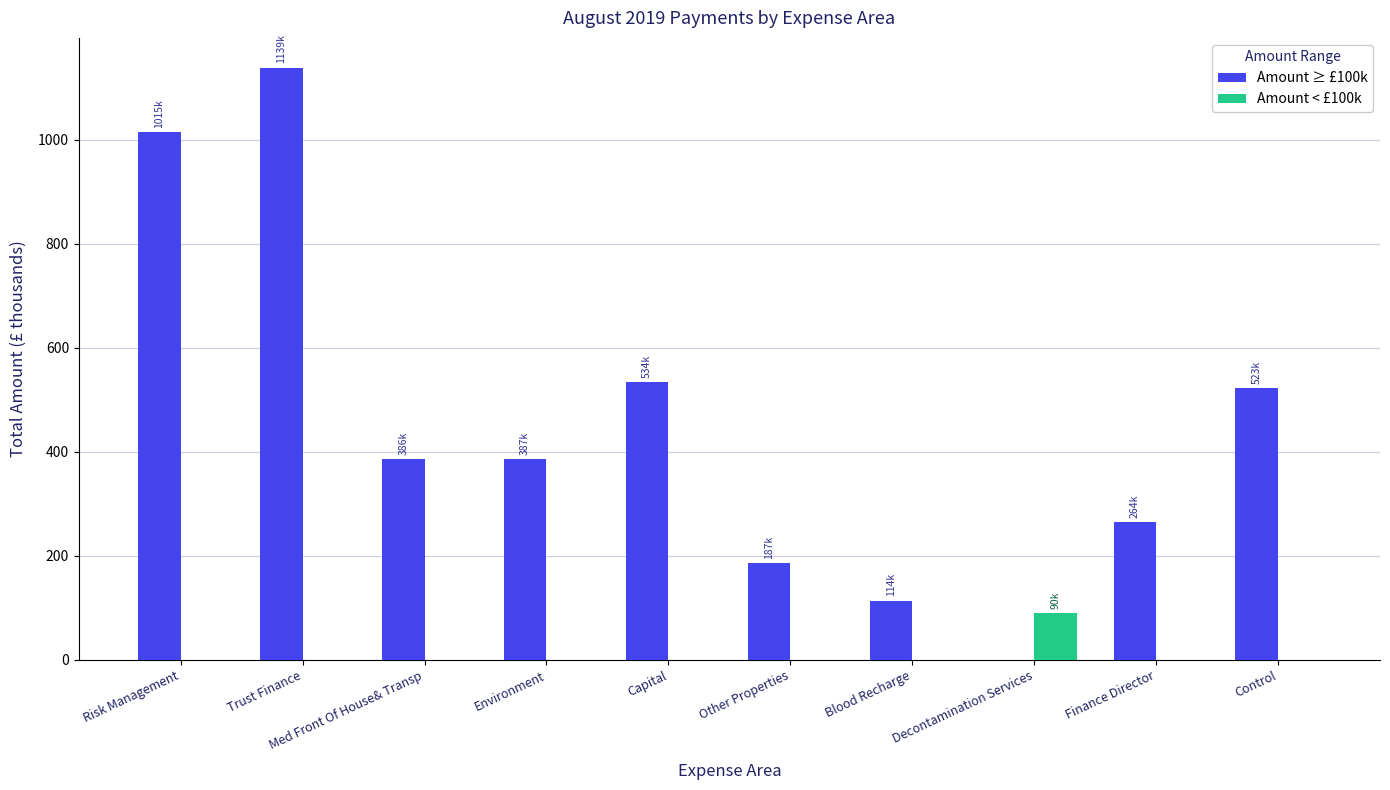

What is the sum of all Amount < £100k values?

90.4